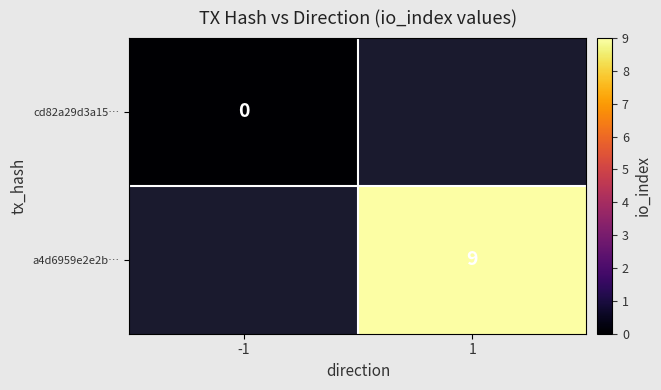

The a4d6959e2e2b… series shows 9 at 1. True or false?

True